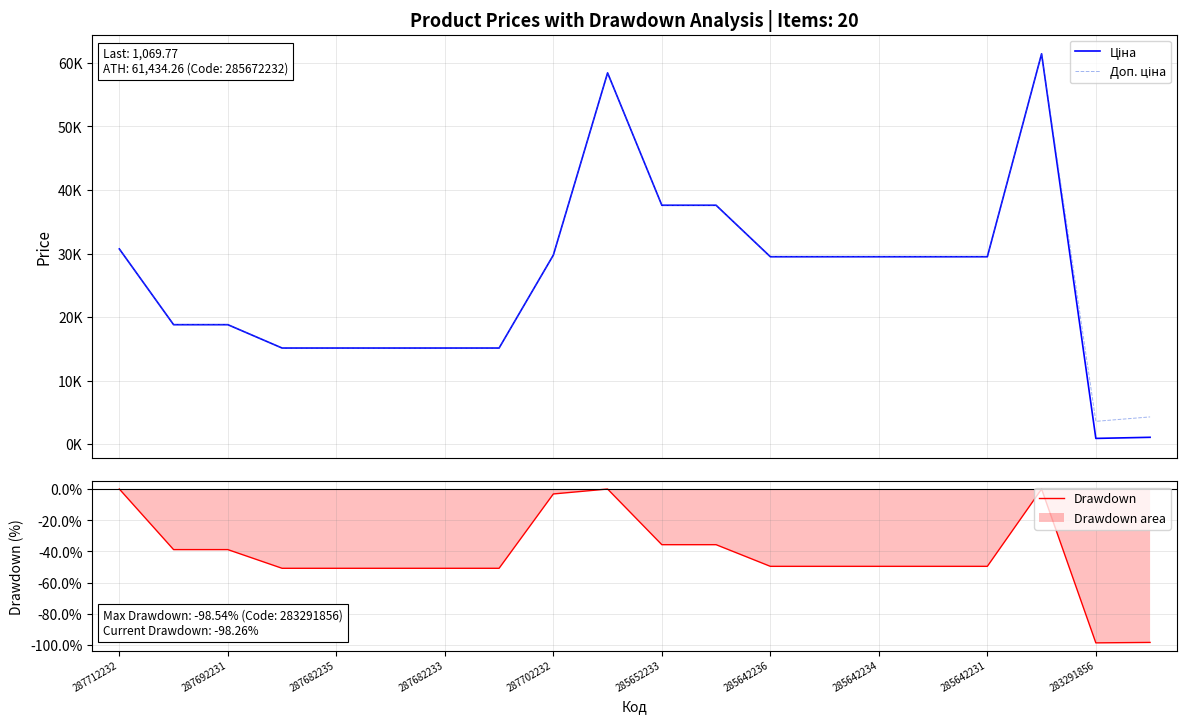

At which category does the chart reach its peak across all series?

17